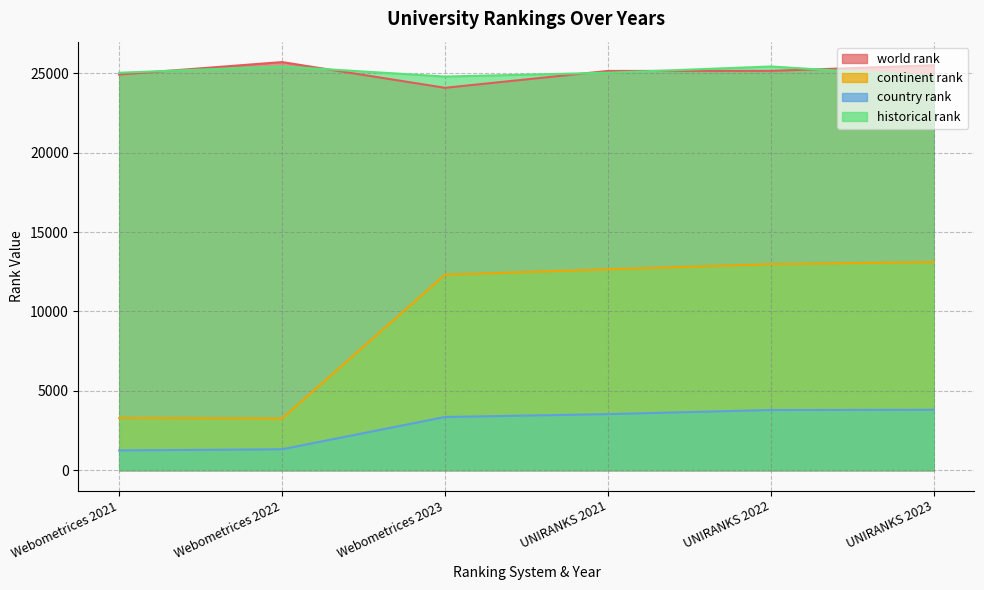

What is the total value across all series at Webometrices 2022?

55699.5